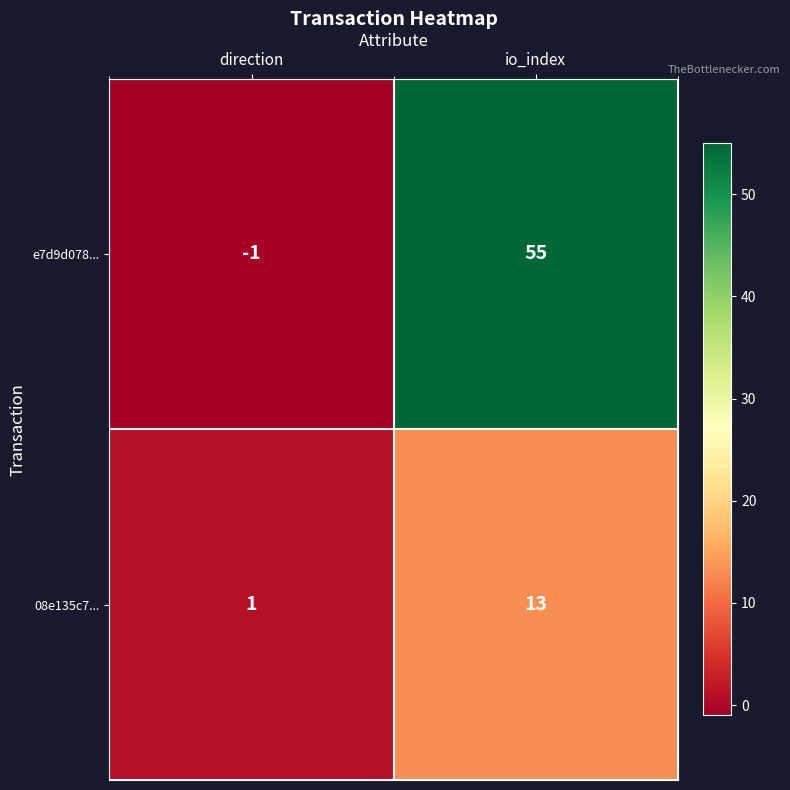

At which label is e7d9d078... closest to 27?

direction